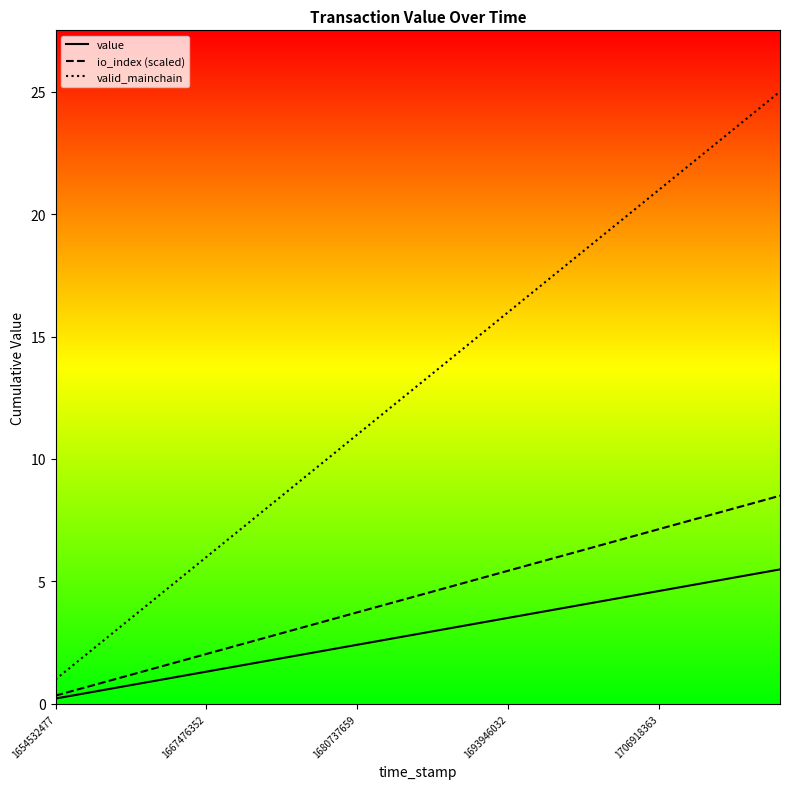

How many categories are shown in the chart?

25